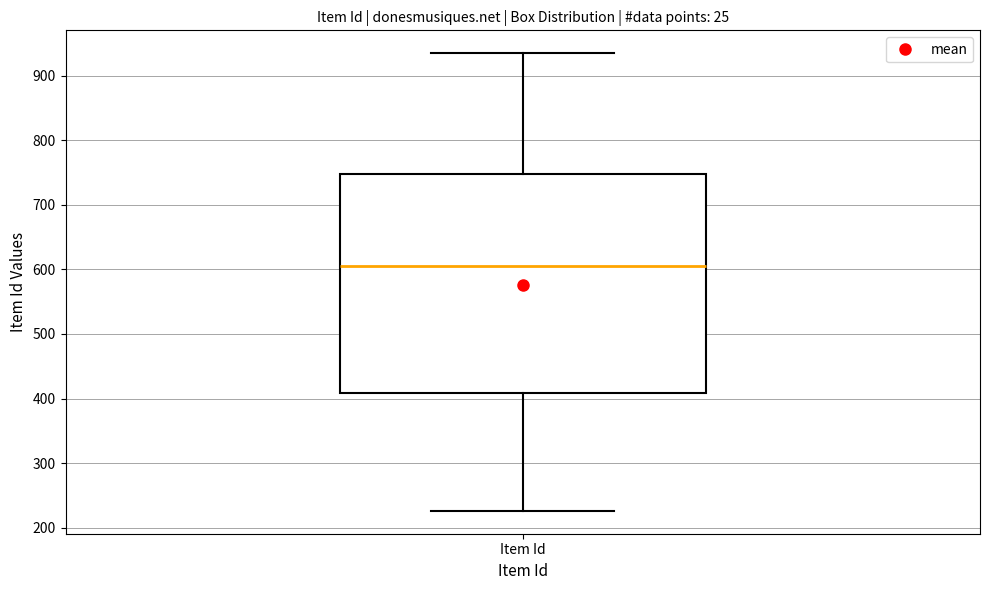

Transcribe this box plot: give where the median line is, the range the box spans, and where the two whiskers end, as read against the y-axis. The values are not printed on the chart, so give them approximately, as read against the axis.

median 610, box 410 to 750, whiskers 230 to 940